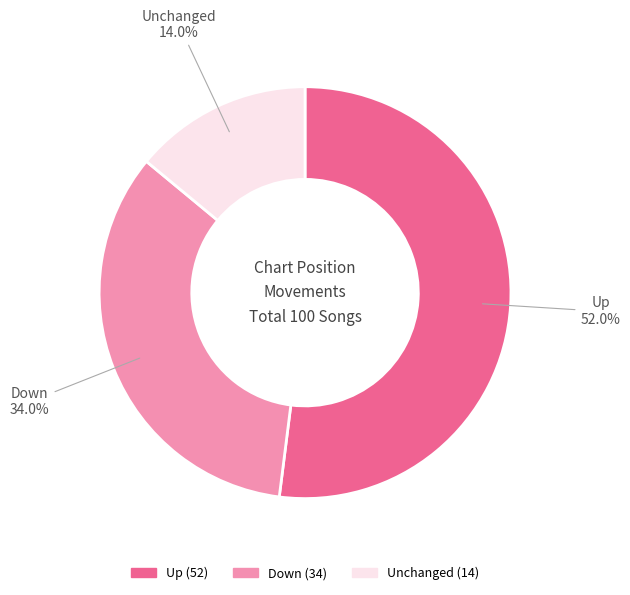

Is there any slice that represents more than half of the pie?

Yes